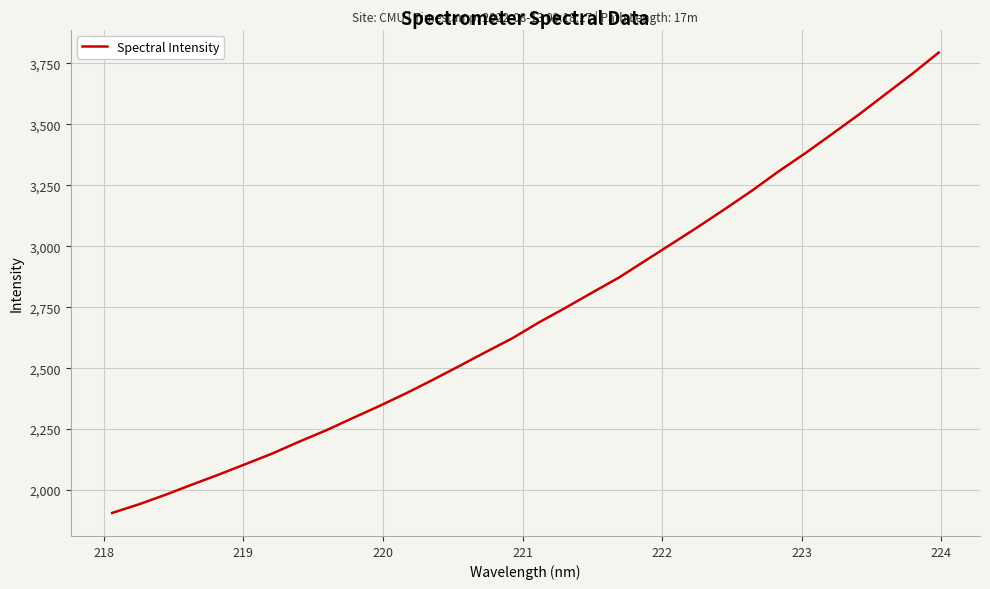

What is the greatest value displayed?

3794.3